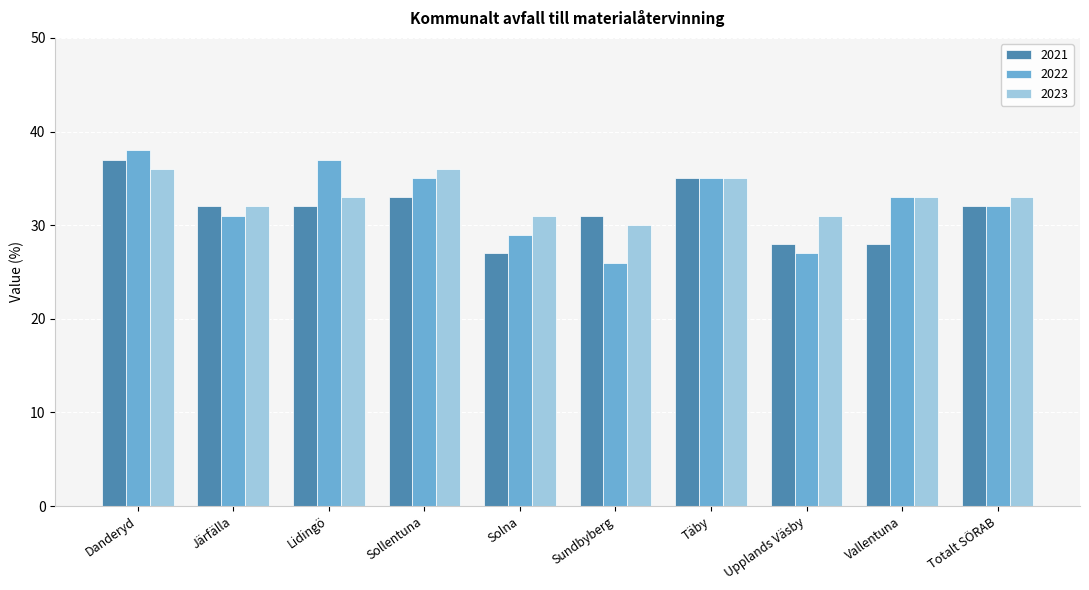

What is the sum of the 2023 values at Totalt SÖRAB and Järfälla?

65